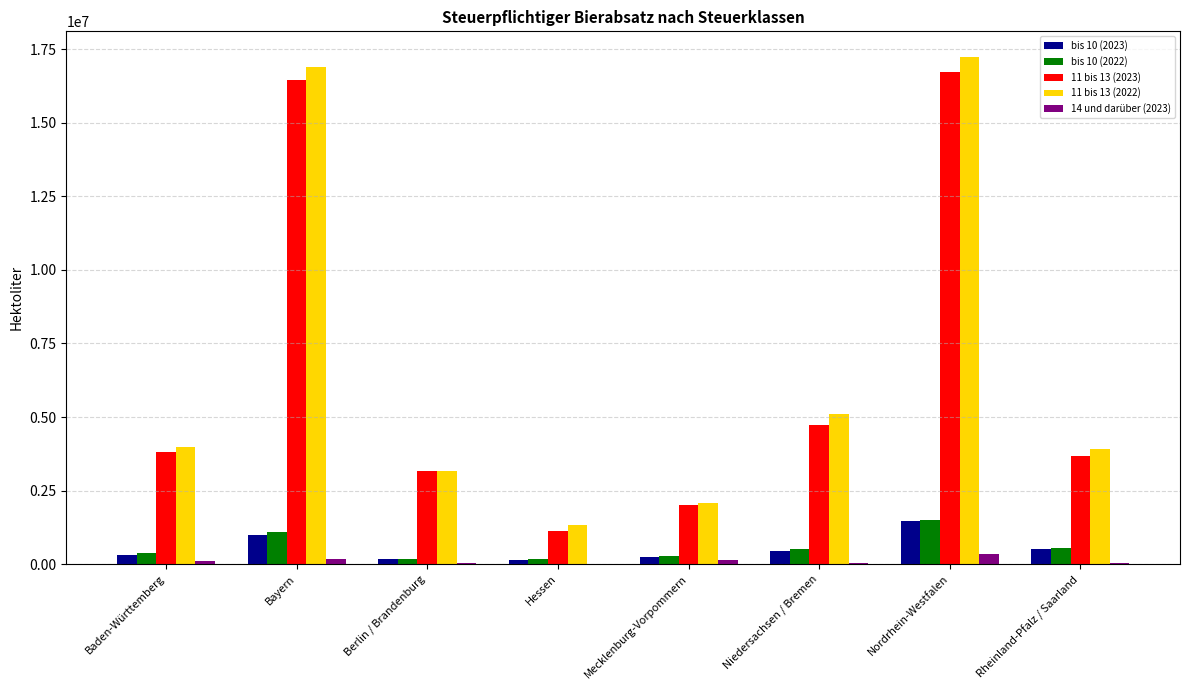

What is the sum of all 11 bis 13 (2022) values?

53780931.4